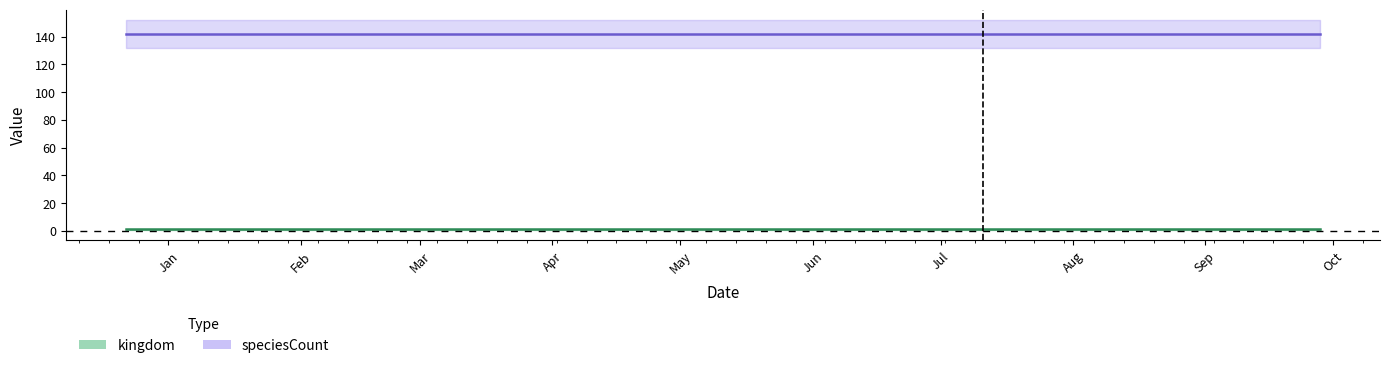

How many data points does each series have?

4